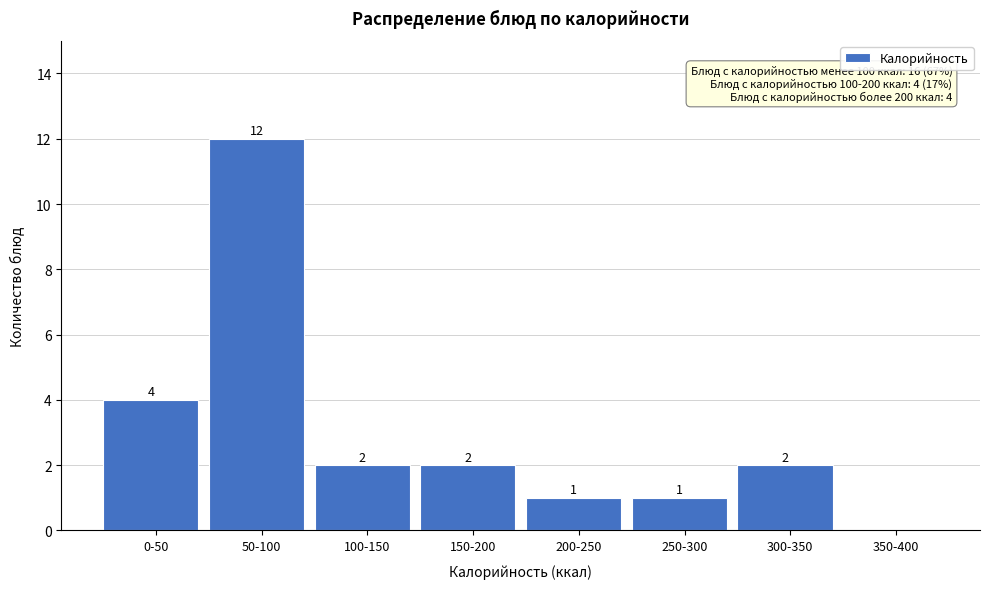

Reading left to right, what are all the values shown in this chart?

0-50=4	50-100=12	100-150=2	150-200=2	200-250=1	250-300=1	300-350=2	350-400=0